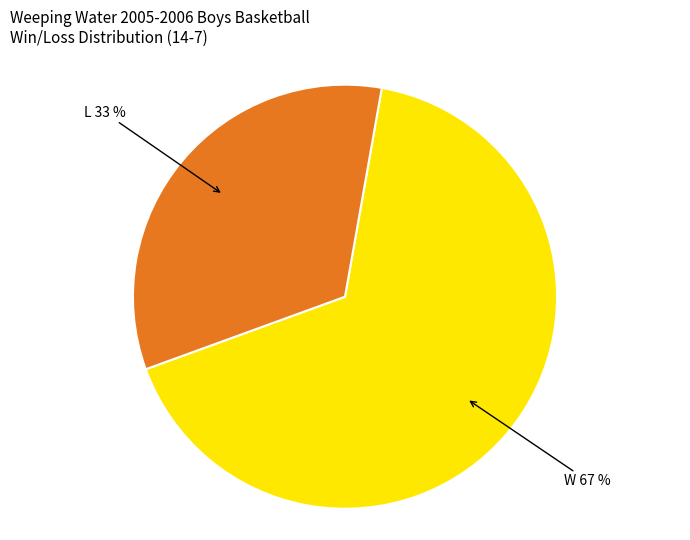

Rank the categories by value from lowest to highest.

L, W